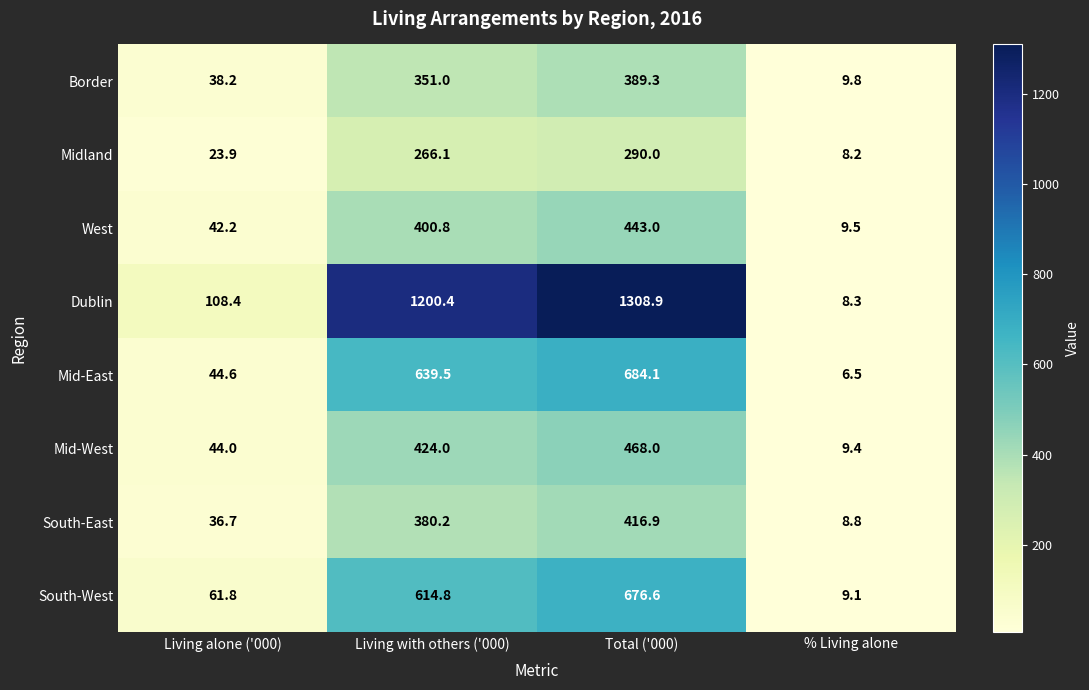

Is it true that South-West equals 61.8 at Living alone ('000)?

True